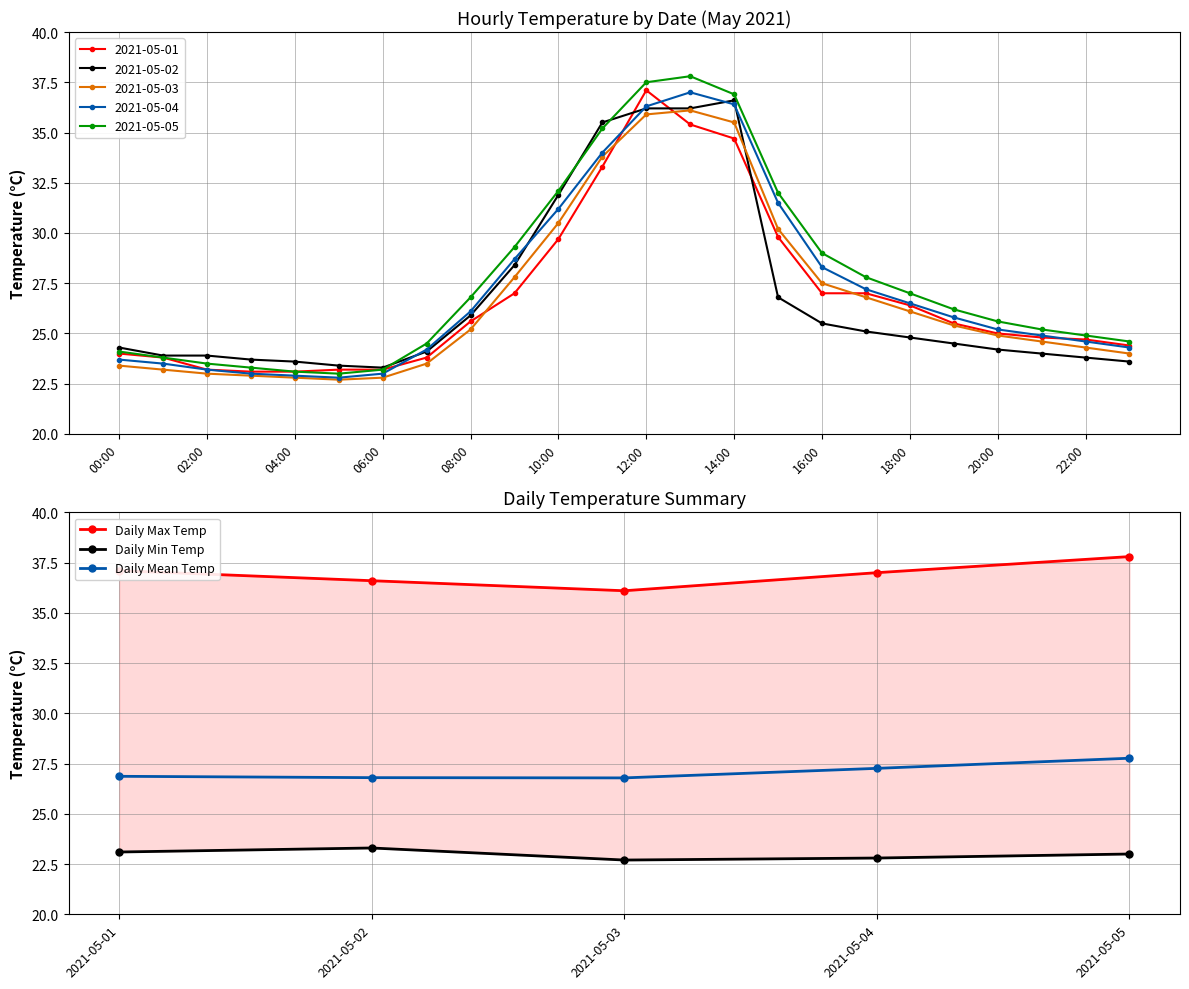

True or false: Daily Mean Temp has more than 2 interior local peaks.

False